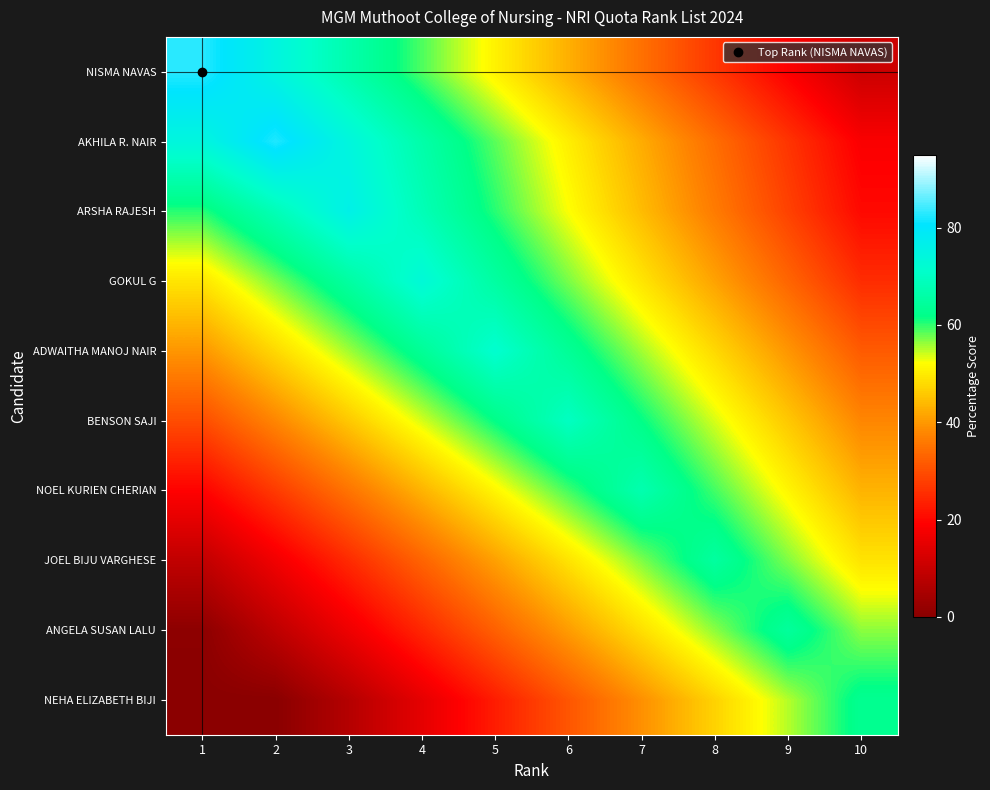

How many series are shown in this chart?

10